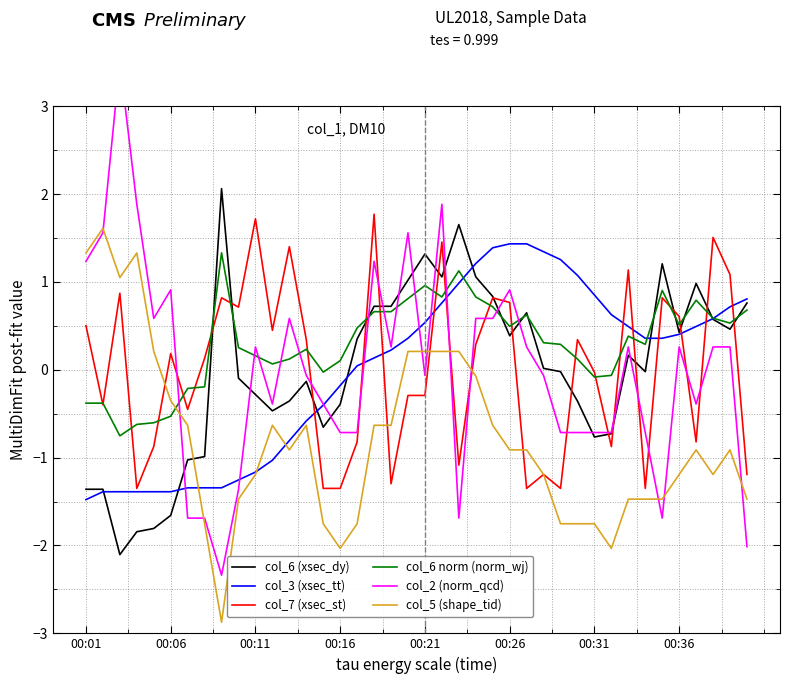

In col_6 (xsec_dy), how many points are lower than both neighbors (excluding endpoints)?

9